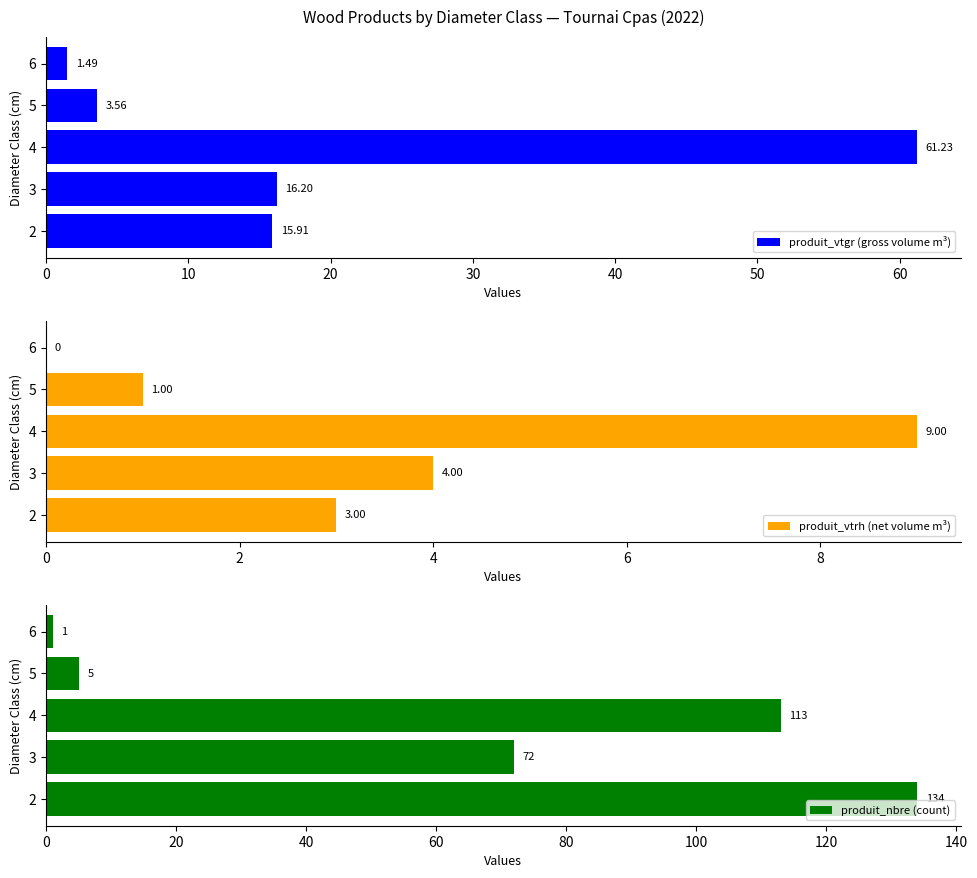

How many bars are there in each group?

3